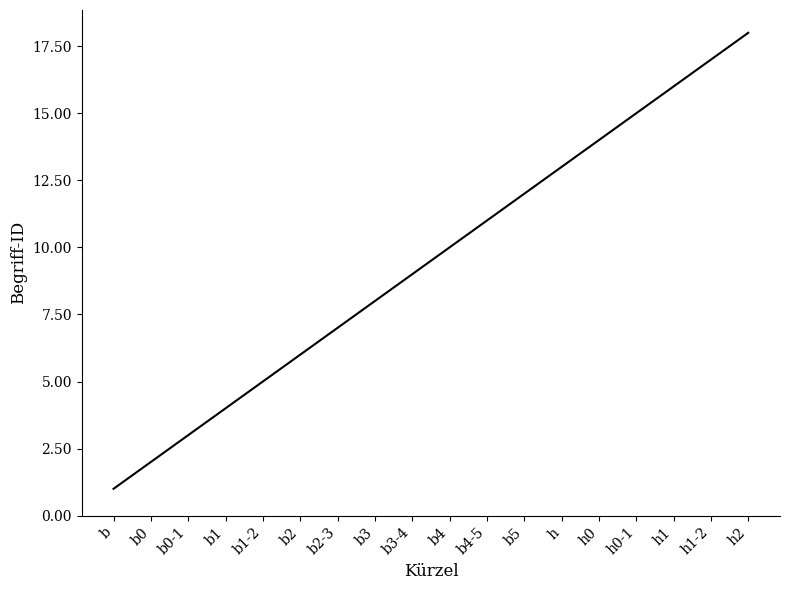

Approximately how many times larger is the value at h2 compared to b1-2?

3.6